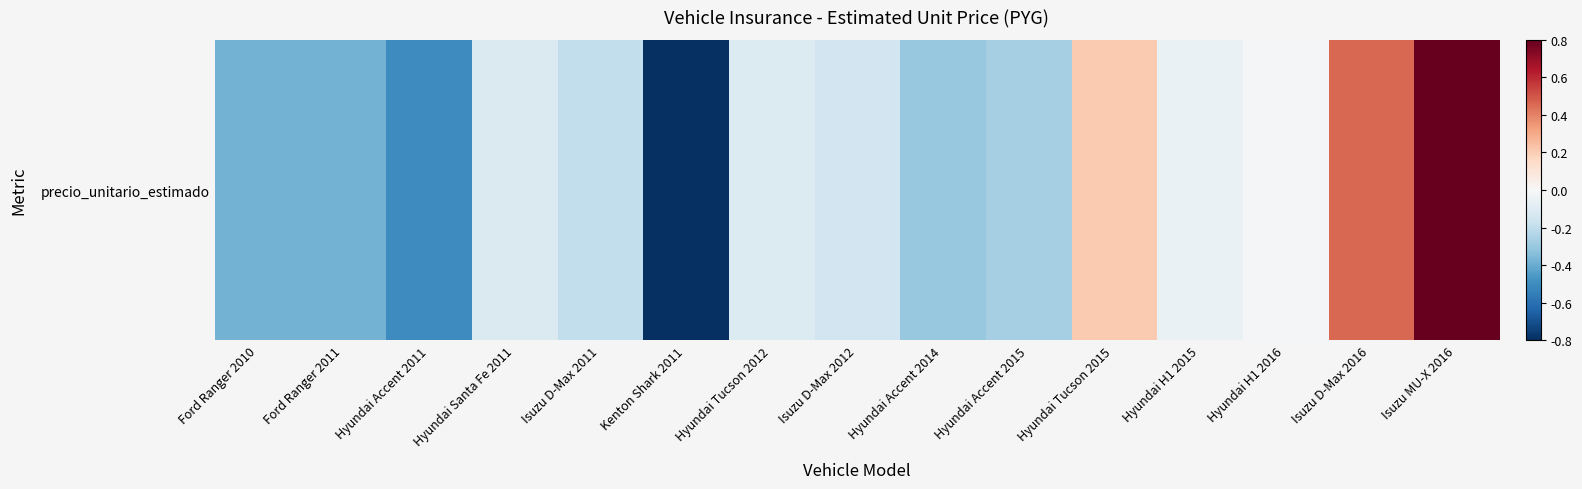

The chart shows a value of -0.8 at Kenton Shark 2011. True or false?

True